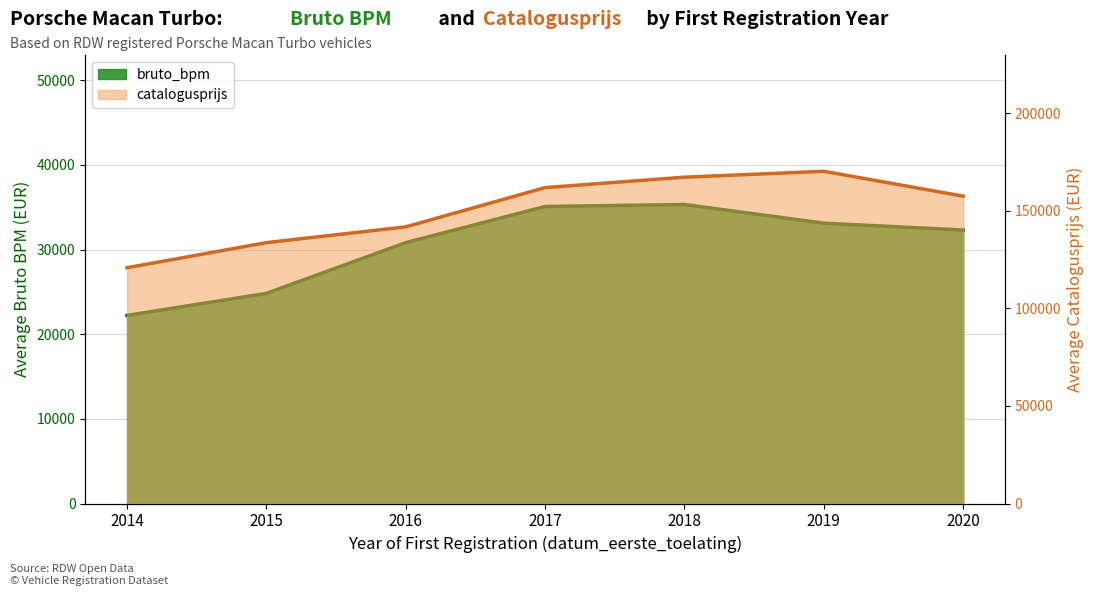

What is the sum of the bruto_bpm line values at 2018 and 2014?

57542.6